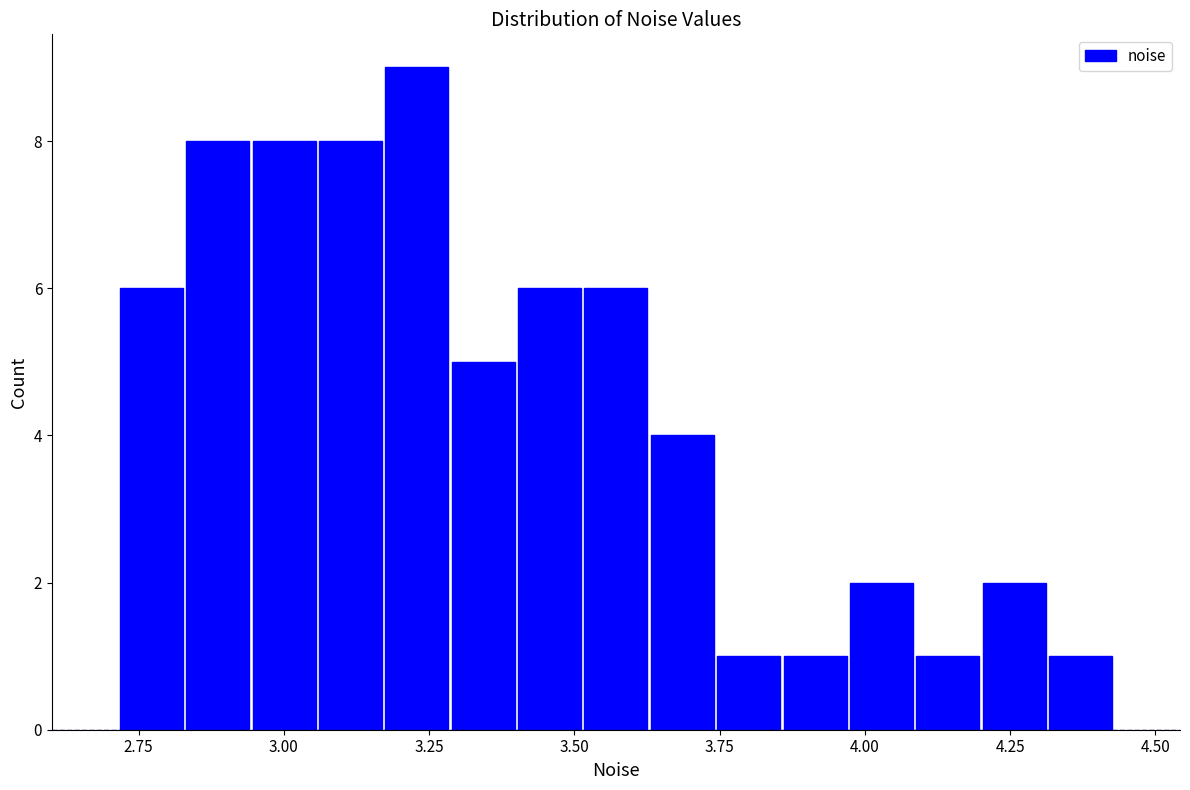

Read against the x-axis, roughly where is the centre of the tallest bar?

3.25